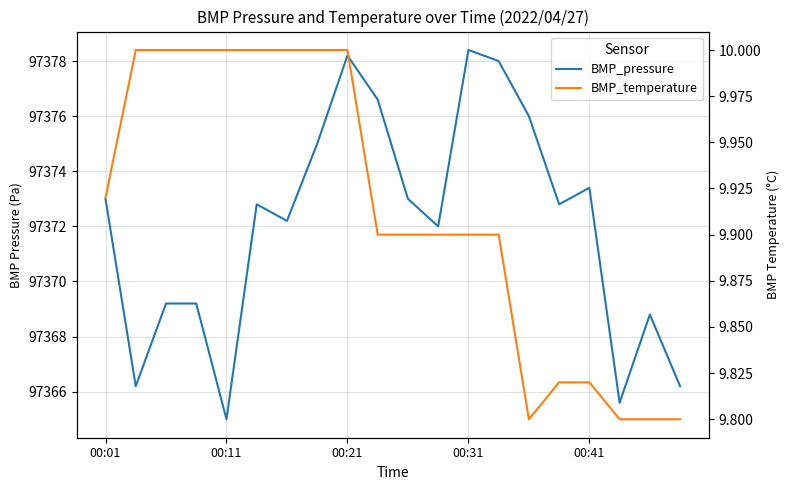

The value of BMP_pressure at 13 is 43409.2. True or false?

False